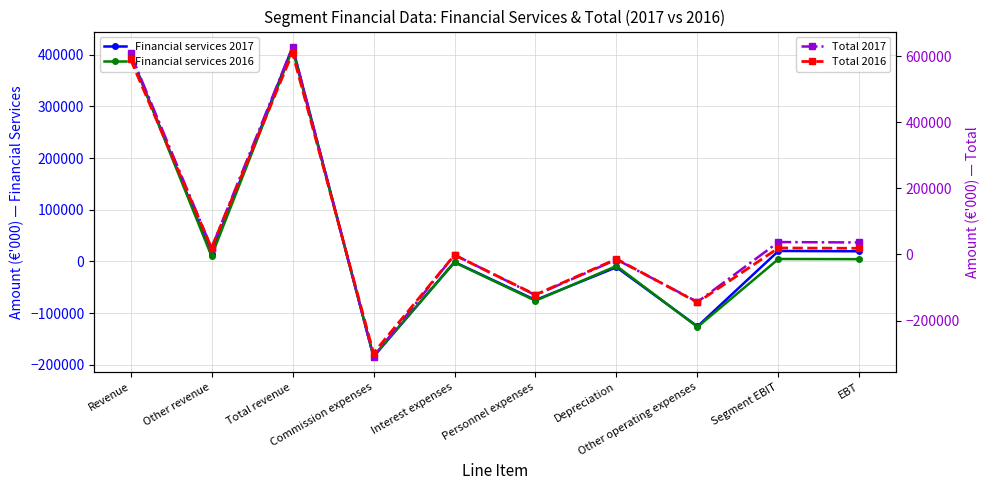

What is the difference between the highest and lowest values at Total revenue?

217408